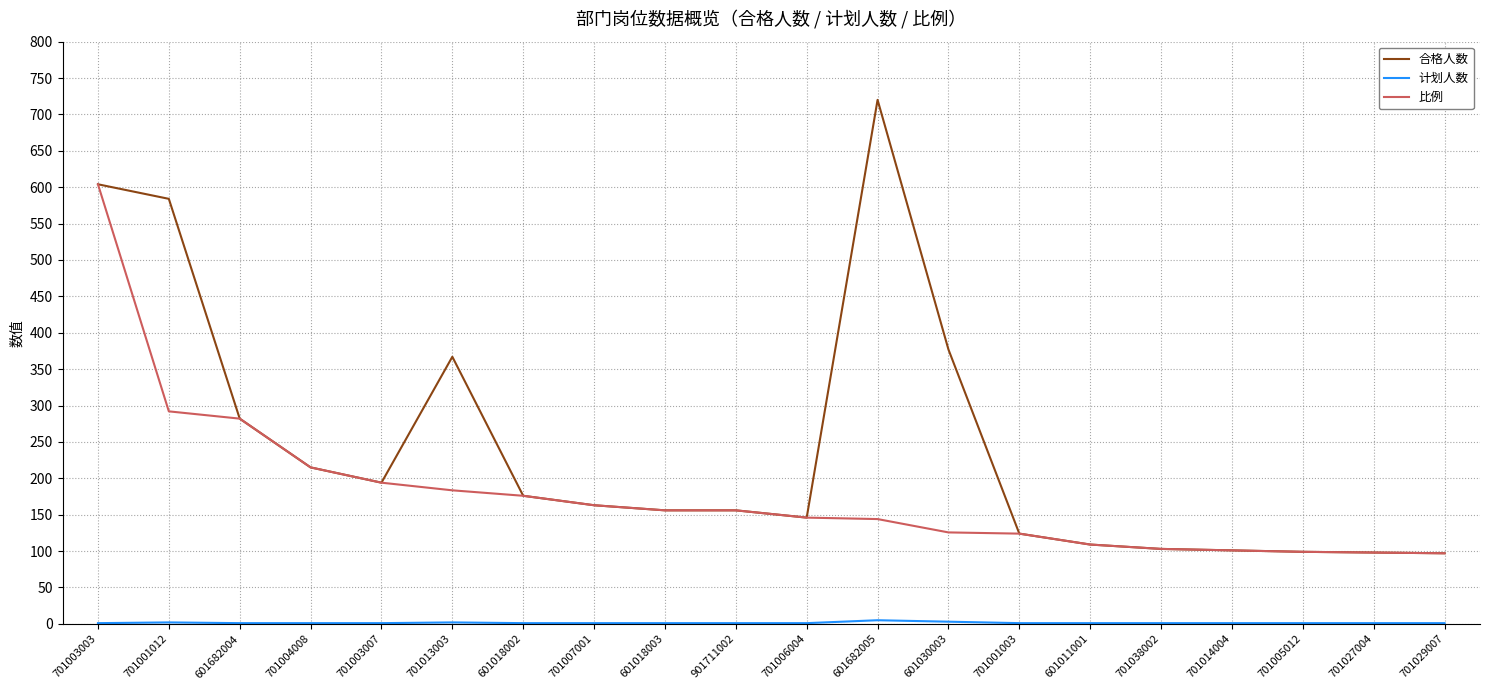

Which series has the largest total across all categories?

合格人数